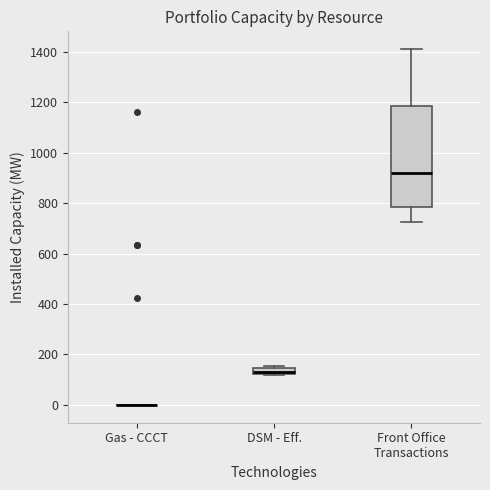

Which box is the tallest, from its lower edge to its upper edge?

Front Office Transactions